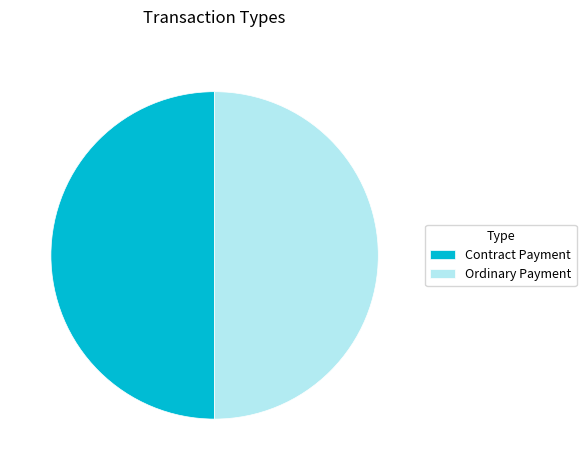

Do Ordinary Payment and Contract Payment together represent more than half of the pie?

Yes